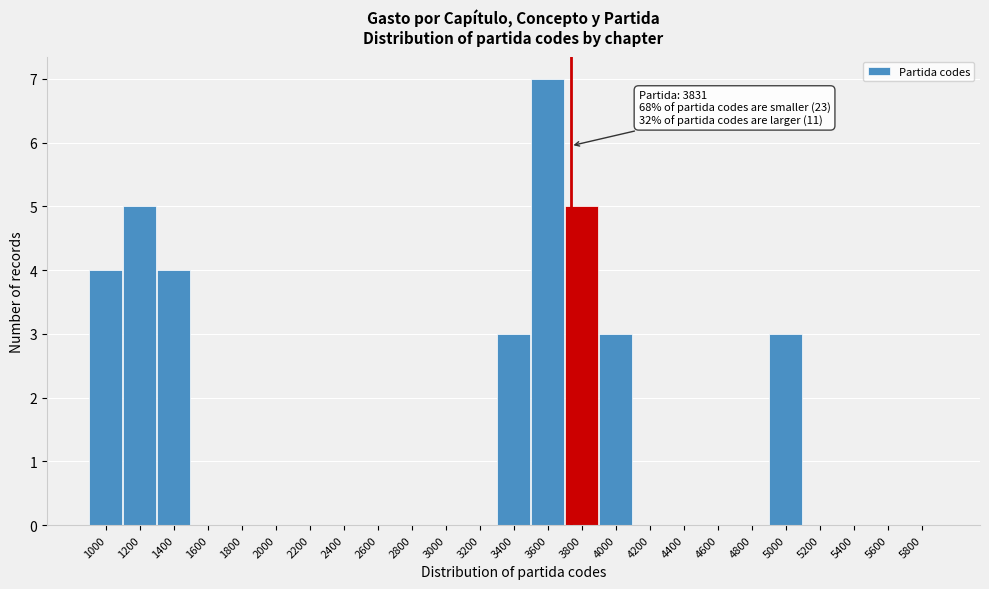

Reading left to right, what are all the values shown in this chart?

1000=4	1200=5	1400=4	1600=0	1800=0	2000=0	2200=0	2400=0	2600=0	2800=0	3000=0	3200=0	3400=3	3600=7	3800=5	4000=3	4200=0	4400=0	4600=0	4800=0	5000=3	5200=0	5400=0	5600=0	5800=0